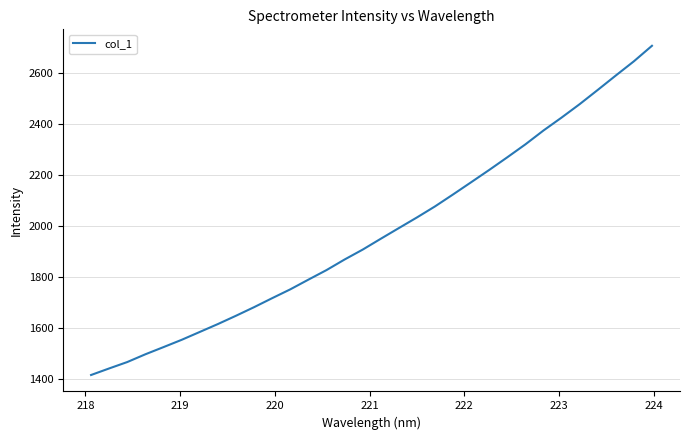

What is the minimum value shown in the chart?

1414.7